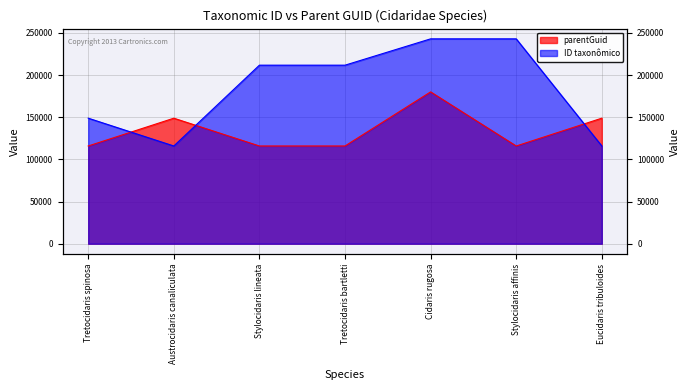

Which series has the largest range (max minus min)?

ID taxonômico